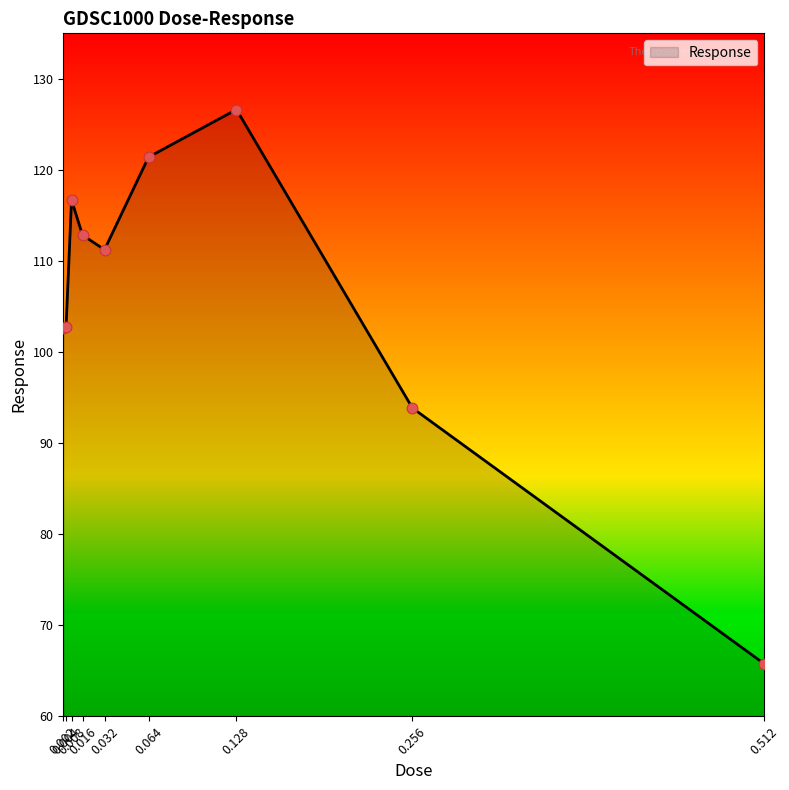

What is the ratio of the value at 0.064 to the value at 0.004?

1.2